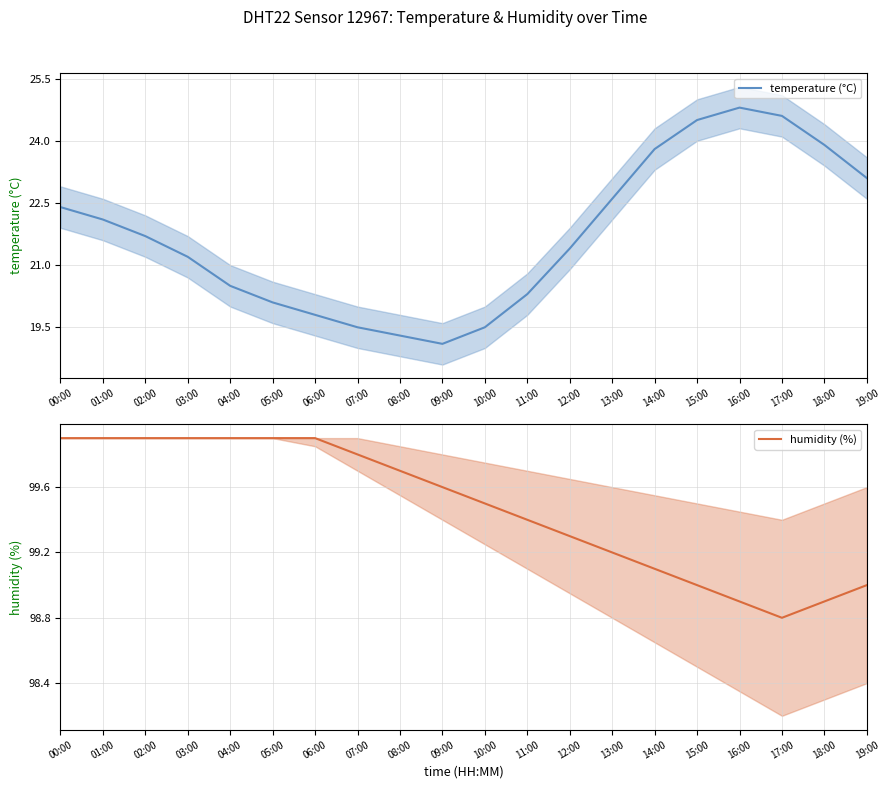

At which label does temperature (°C) first exceed 21?

00:00